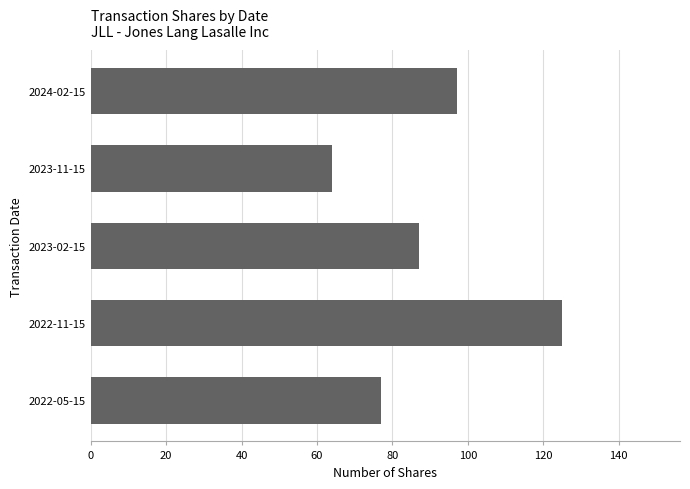

What is the value of the 2nd bar from the top?

64